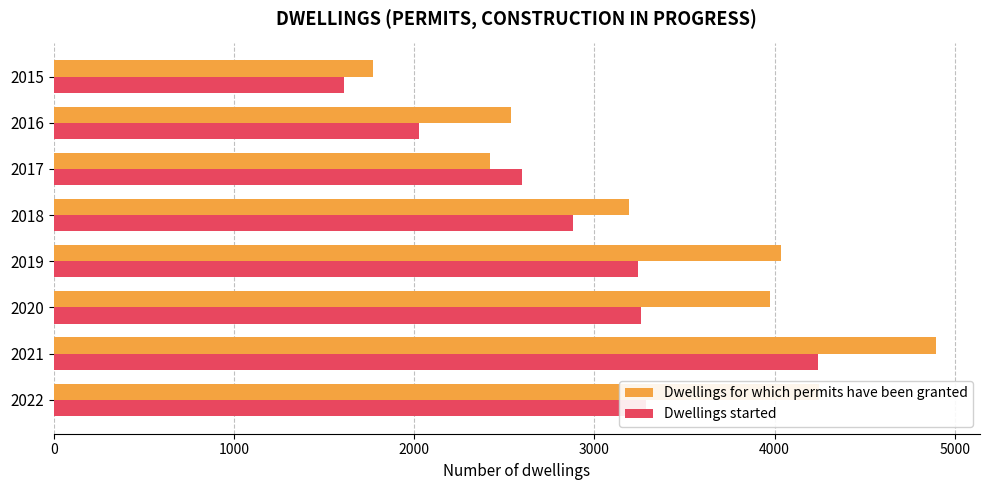

What is the maximum value for Dwellings started?

4243